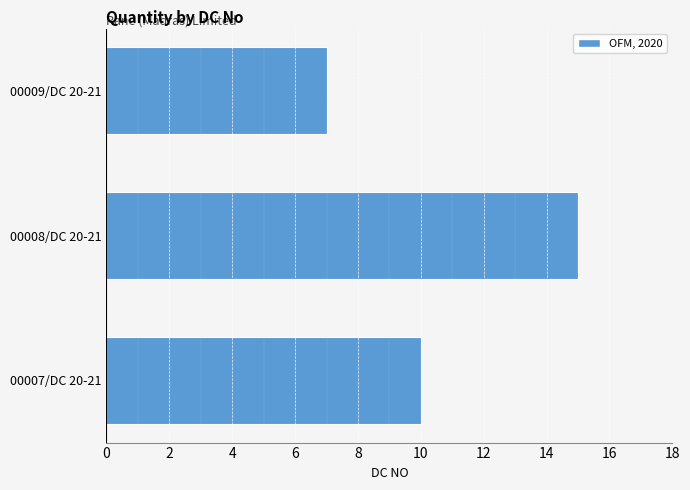

Reading top to bottom, transcribe all the data shown in this chart.

00009/DC 20-21=7	00008/DC 20-21=15	00007/DC 20-21=10